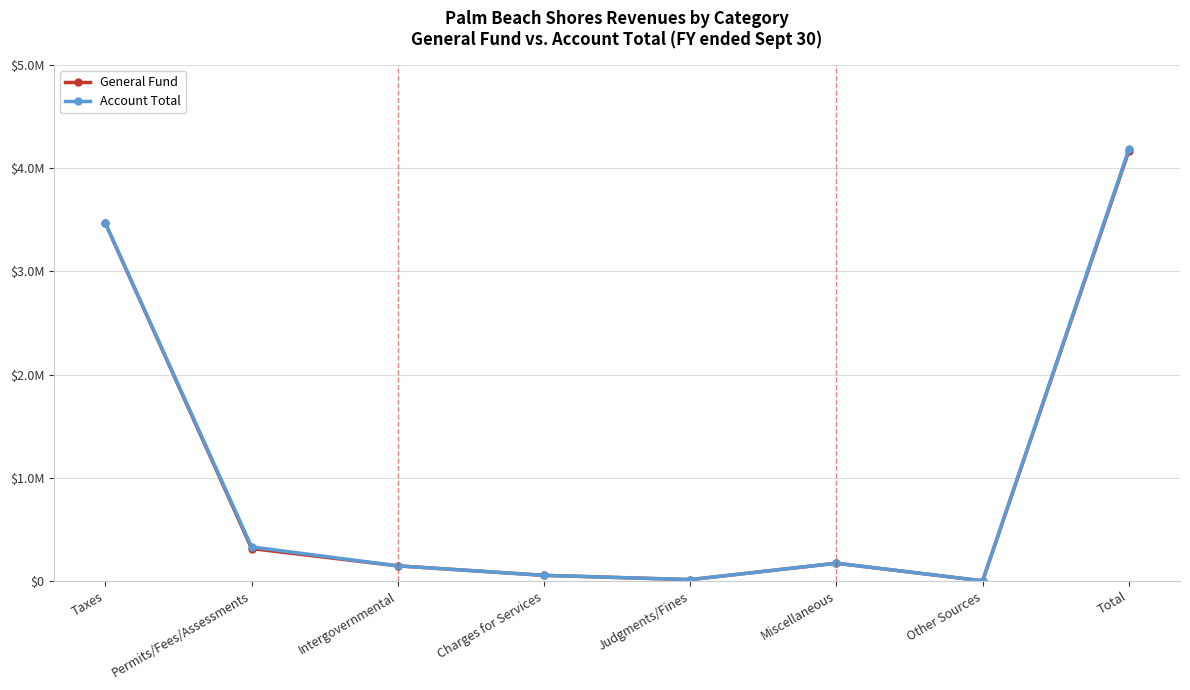

What is the label of the 4th point from the left?

Charges for Services